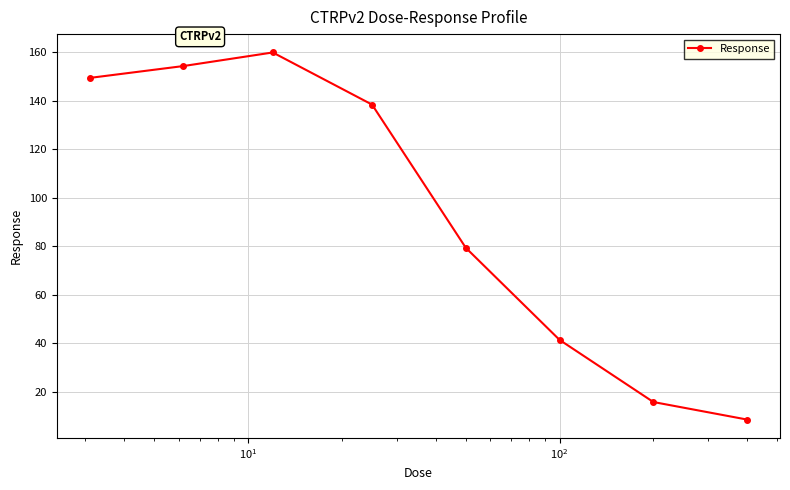

True or false: the data has more than 0 interior local peaks.

True